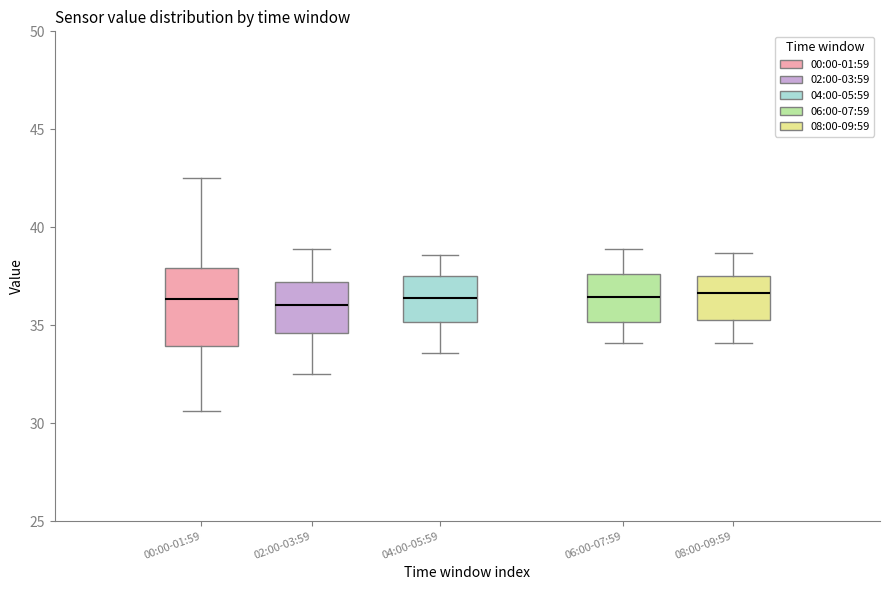

Comparing the boxes themselves (not the whiskers), which one is the tallest?

00:00-01:59